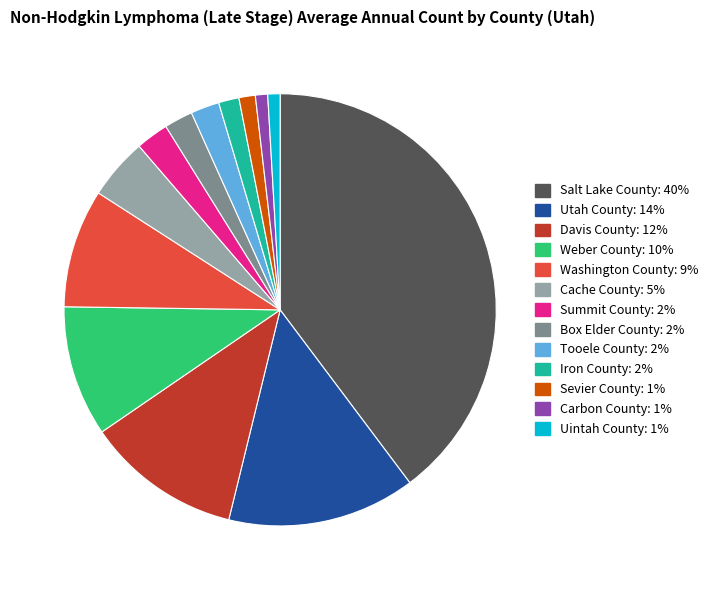

Is it true that Box Elder County is 2% of the pie?

True